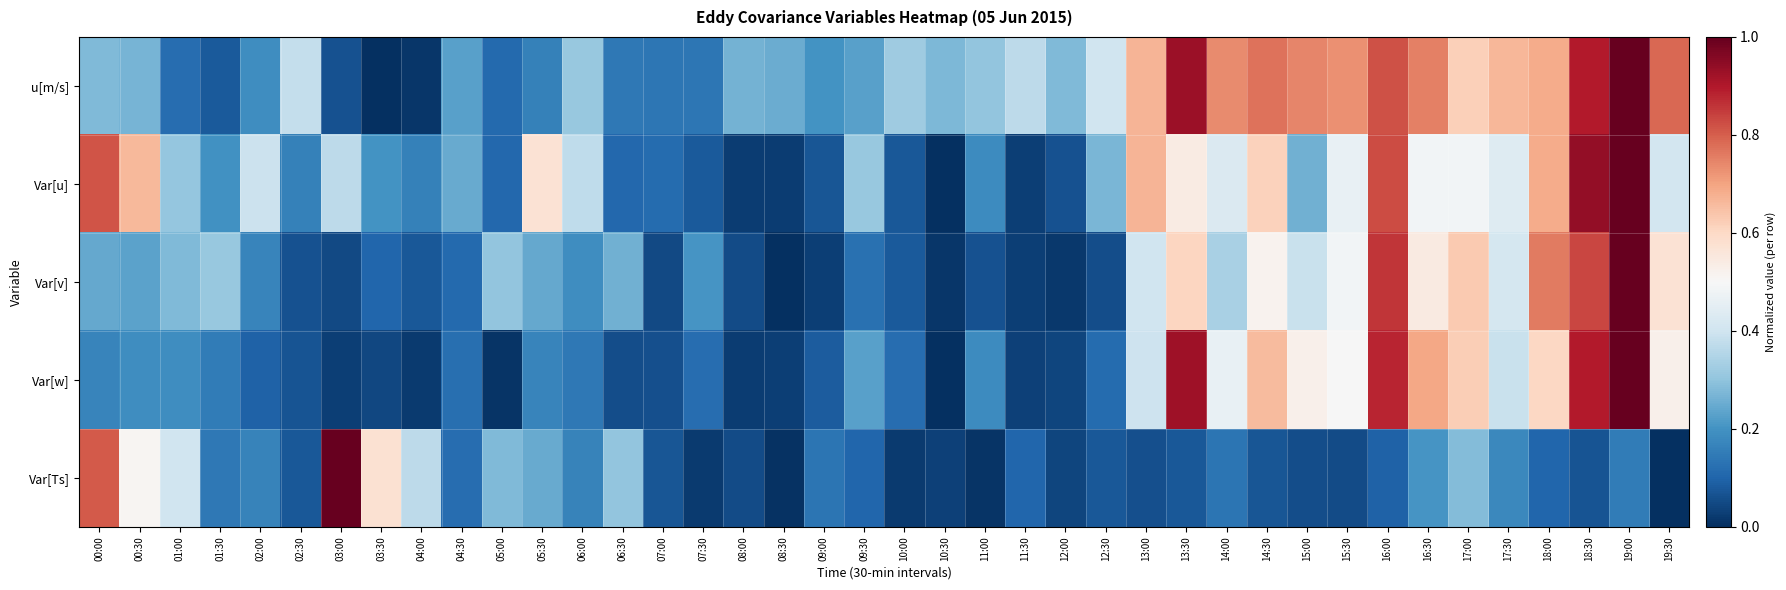

Between 00:30 and 04:30, which is larger?

00:30